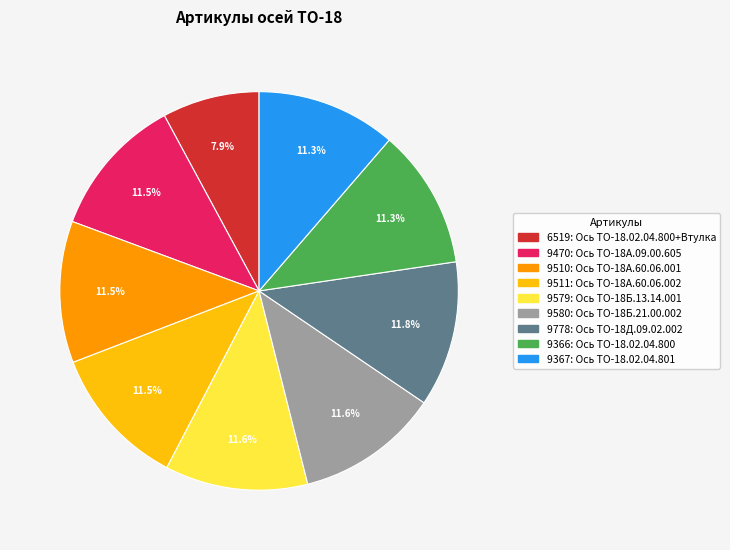

How many segments does this pie chart have?

9